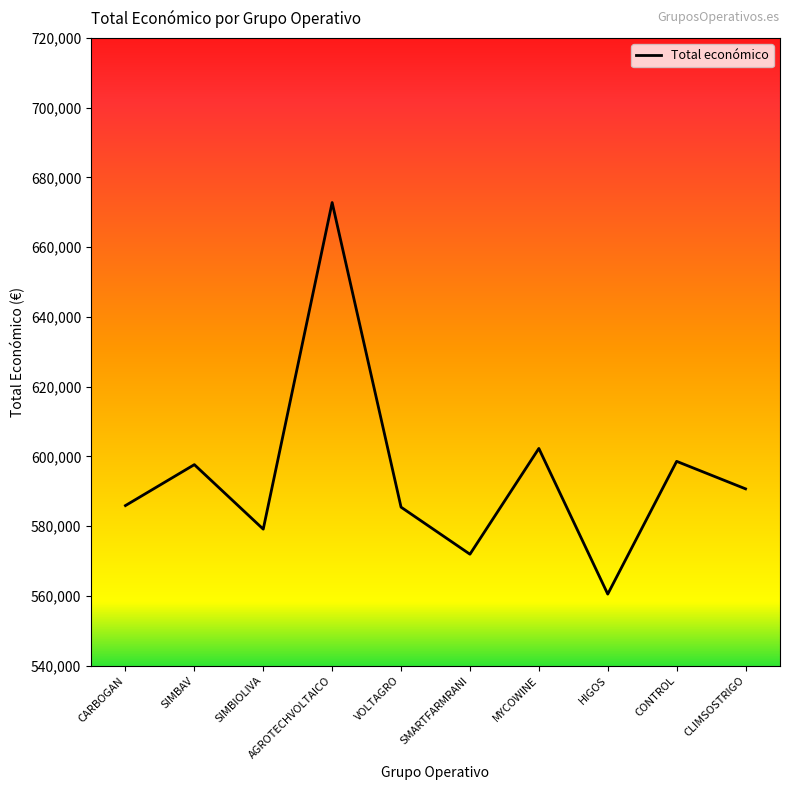

At which label is the value closest to 616668?

MYCOWINE